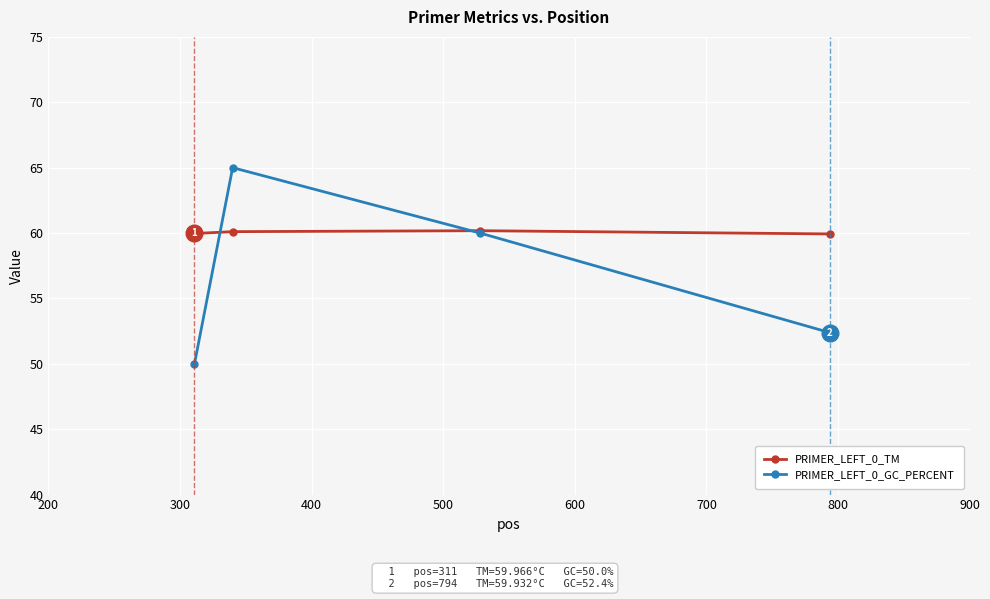

Which series has the largest range (max minus min)?

PRIMER_LEFT_0_GC_PERCENT